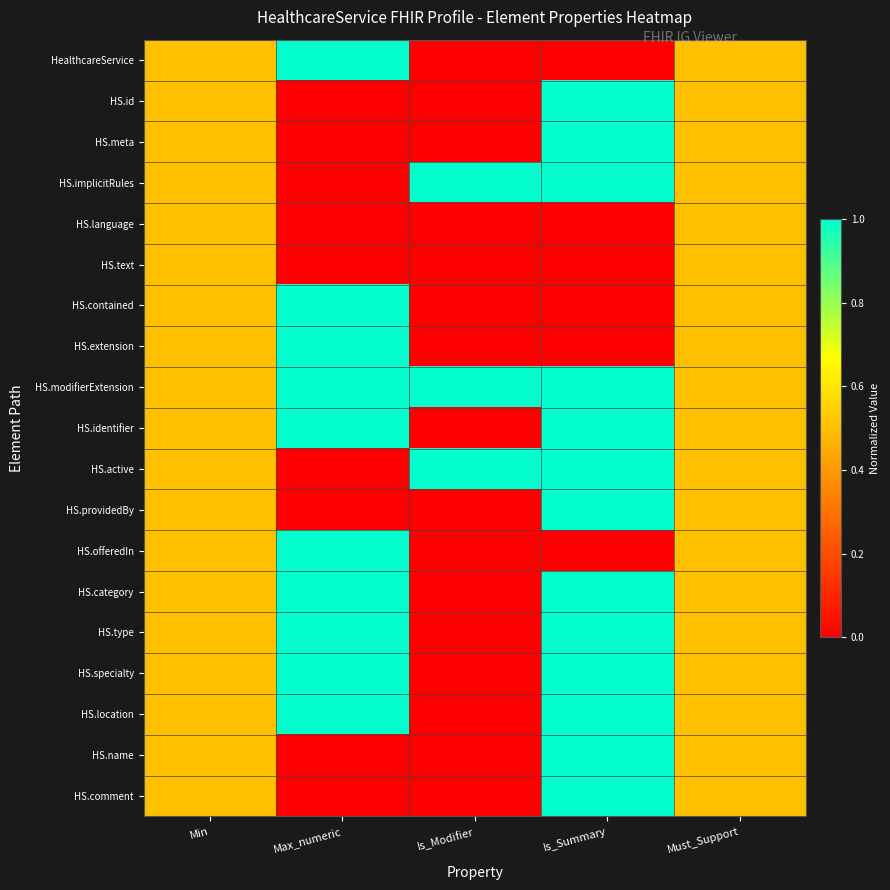

Which series has the largest range (max minus min)?

HealthcareService